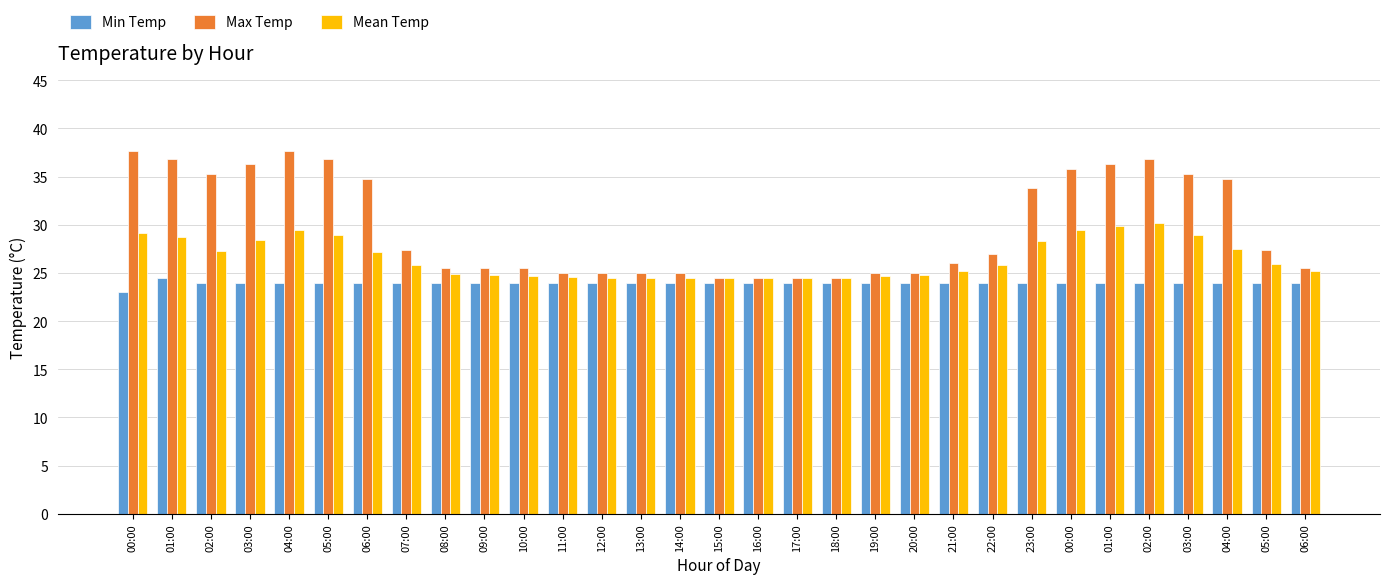

What are all the series names shown in the legend?

Min Temp, Max Temp, Mean Temp